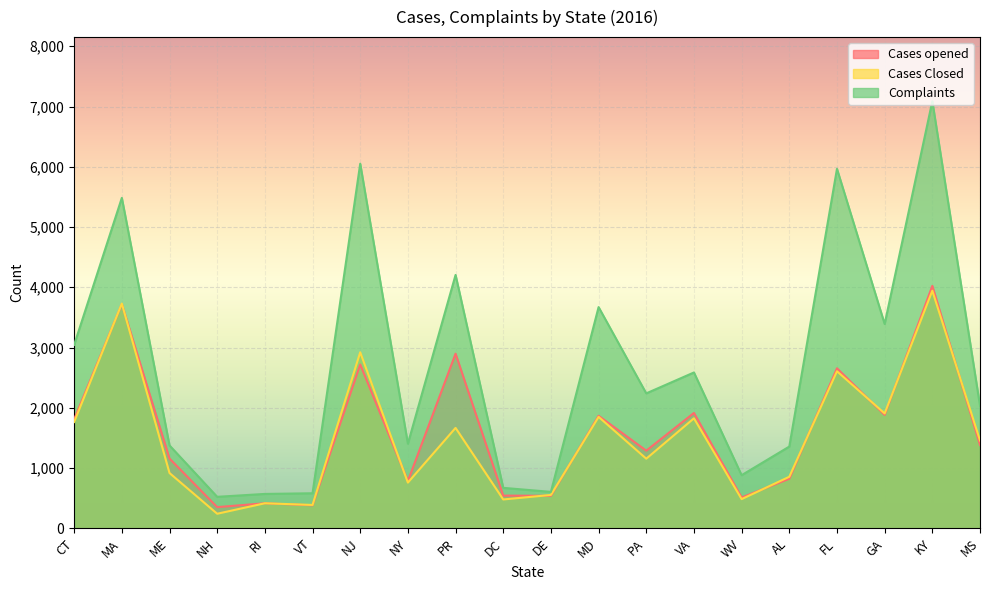

What is the highest value of the Complaints series?

7089